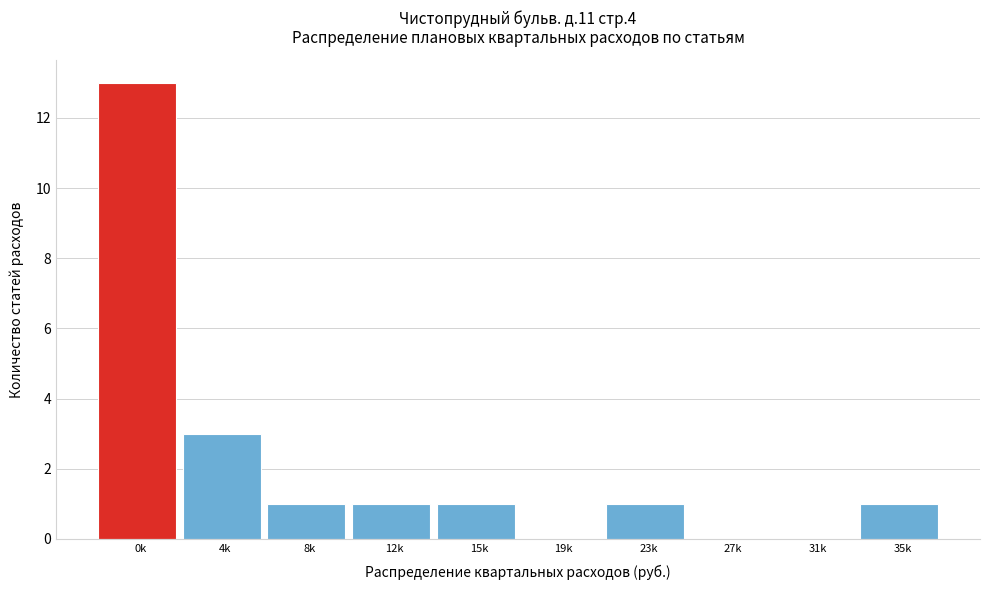

Reading left to right, what are all the values shown in this chart?

0k=13	4k=3	8k=1	12k=1	15k=1	19k=0	23k=1	27k=0	31k=0	35k=1